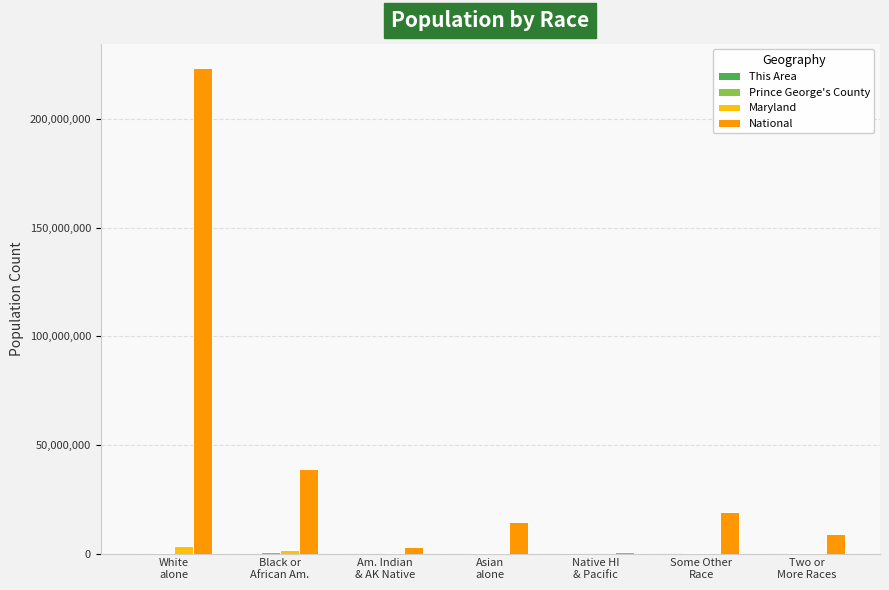

The National series shows 23471932 at Asian
alone. True or false?

False